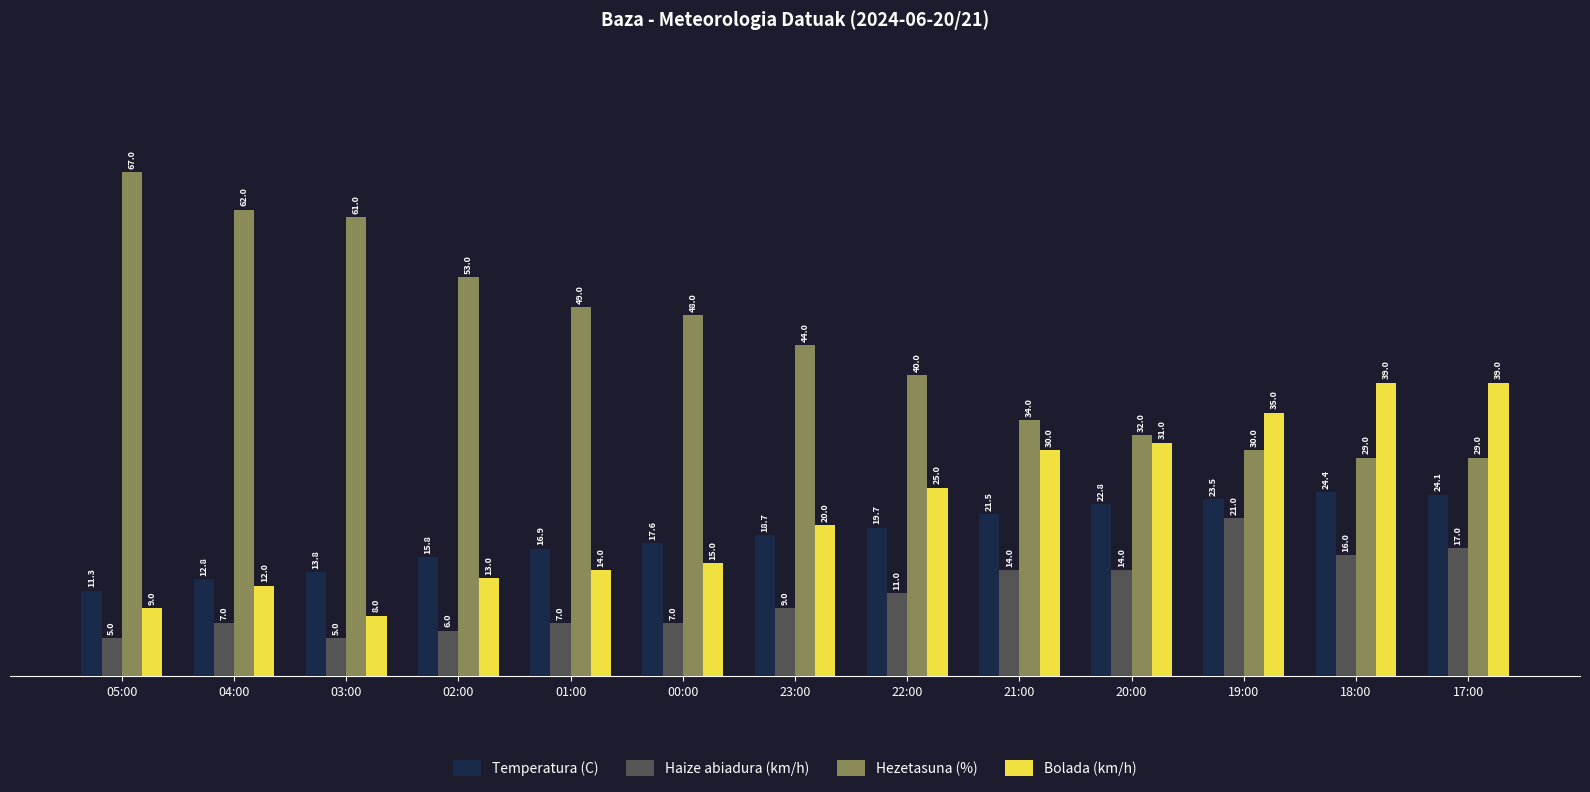

What is the value of the Bolada (km/h) bar at the 12th from the left?

39.0